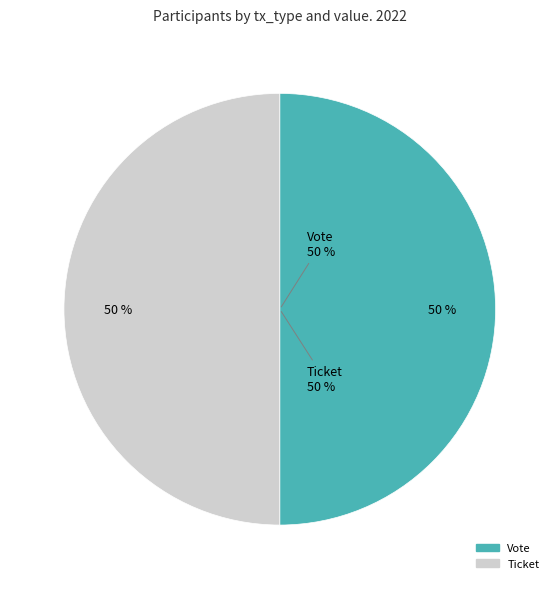

True or false: Vote accounts for 99% of the total.

False